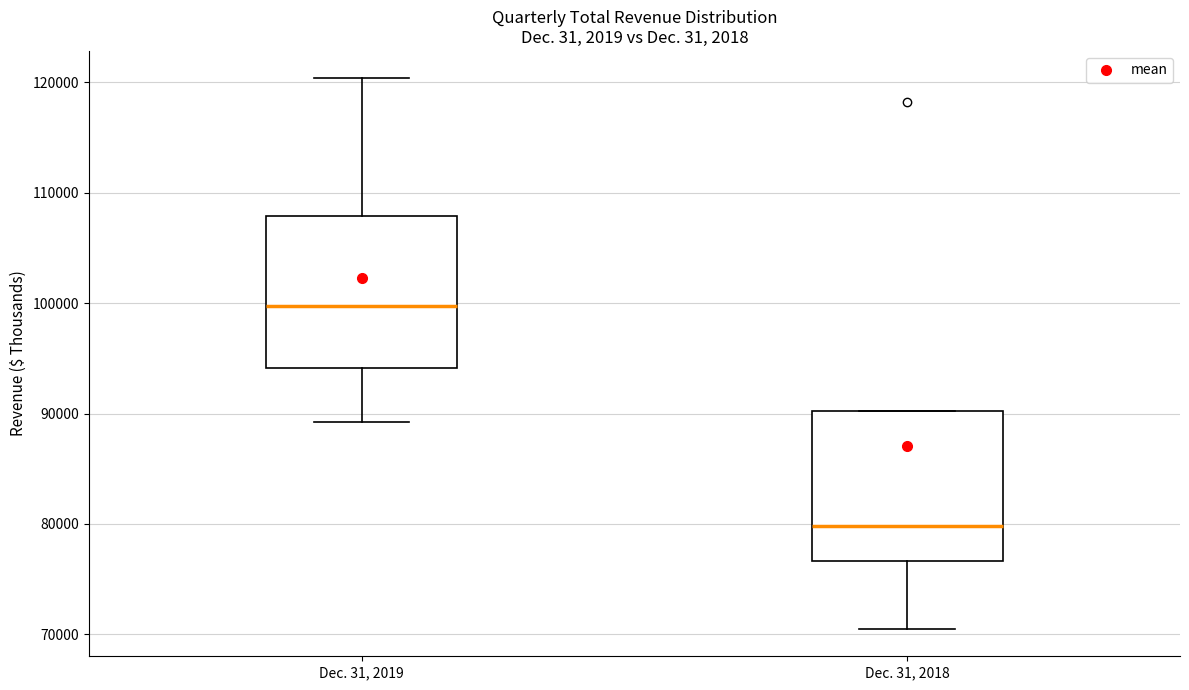

Reading left to right, transcribe this box plot: for each box, give where its median line is, the range the box spans, and where its two whiskers end, as read against the y-axis. The values are not printed on the chart, so give them approximately, as read against the axis.

Dec. 31, 2019: median 100000, box 94000 to 108000, whiskers 89000 to 120000
Dec. 31, 2018: median 80000, box 77000 to 90000, whiskers 70000 to 90000